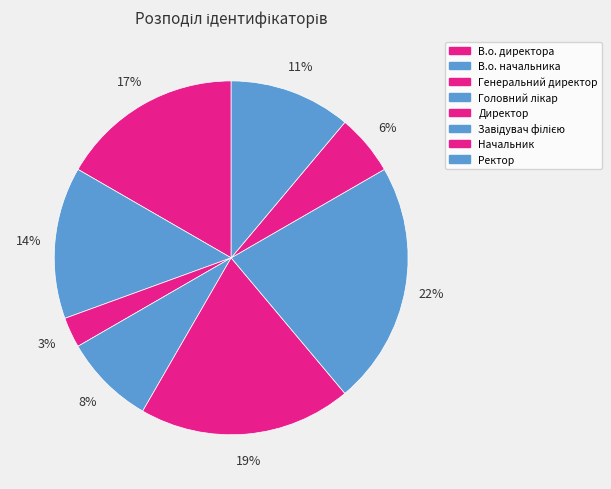

How many segments does this pie chart have?

8